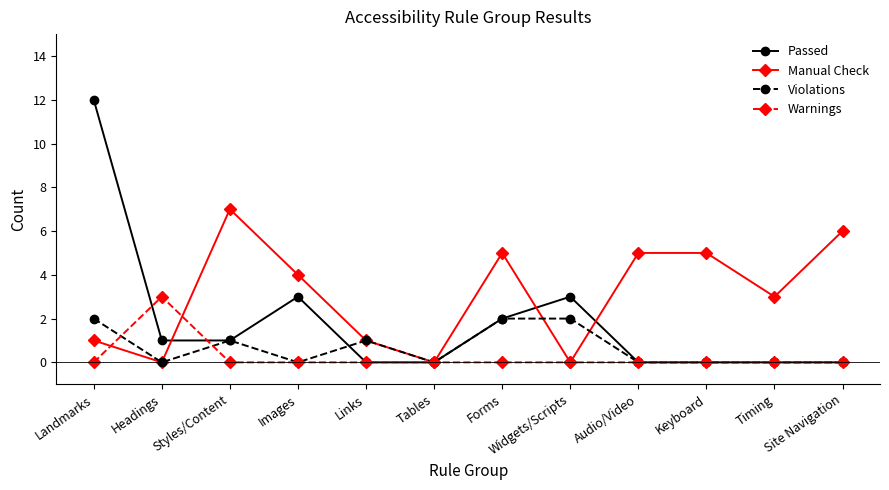

List the series in order of their peak value, highest first.

Passed, Manual Check, Warnings, Violations